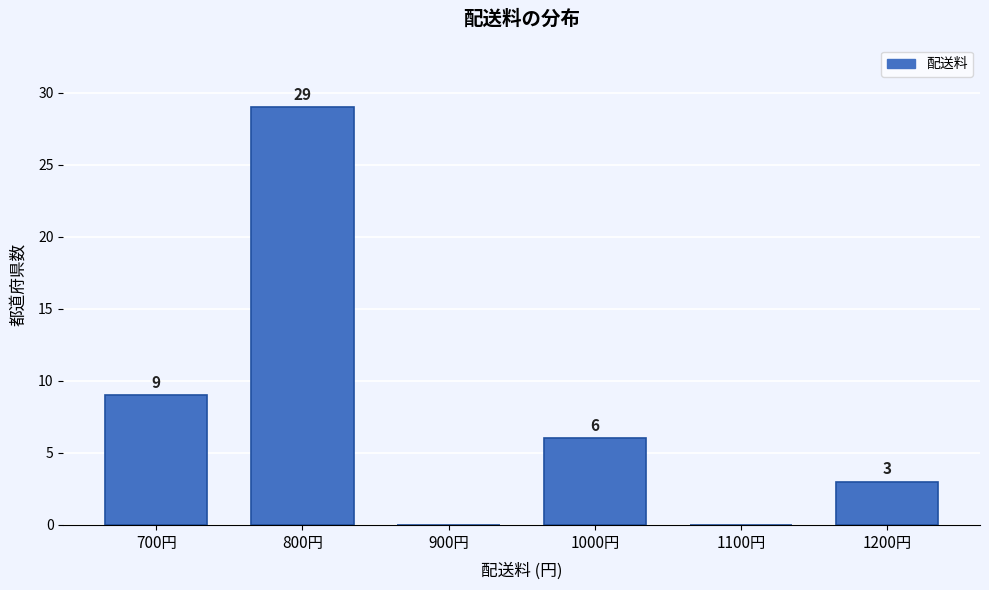

Reading left to right, transcribe all the data shown in this chart.

700円=9	800円=29	900円=0	1000円=6	1100円=0	1200円=3